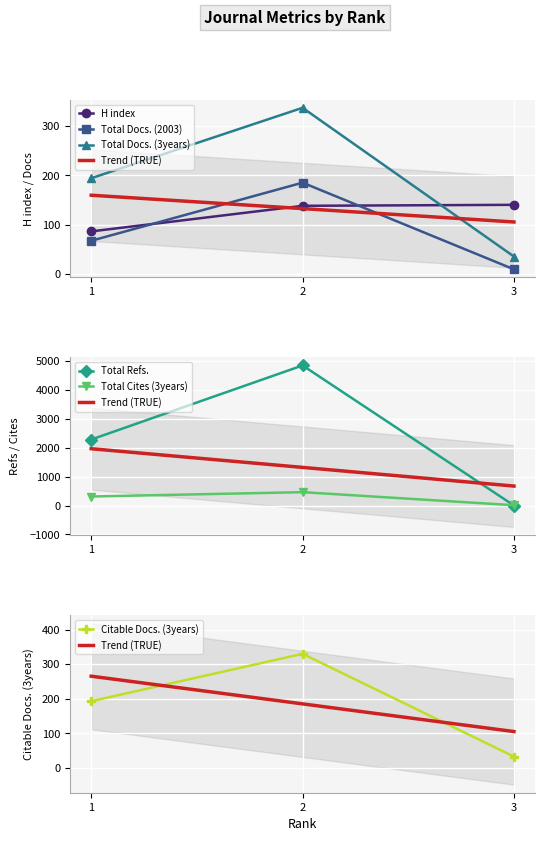

What is the difference between the highest and lowest values at 3?

140